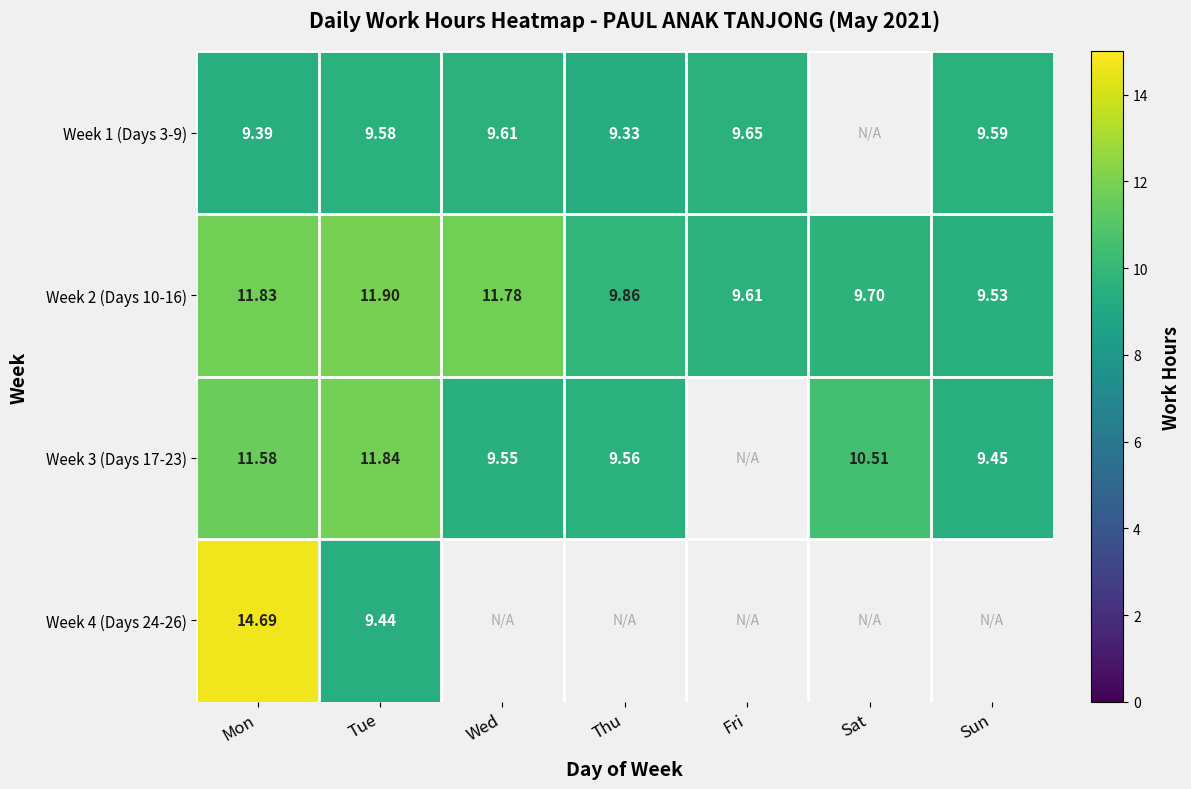

Where is Week 2 (Days 10-16) nearest to the value 10?

Thu